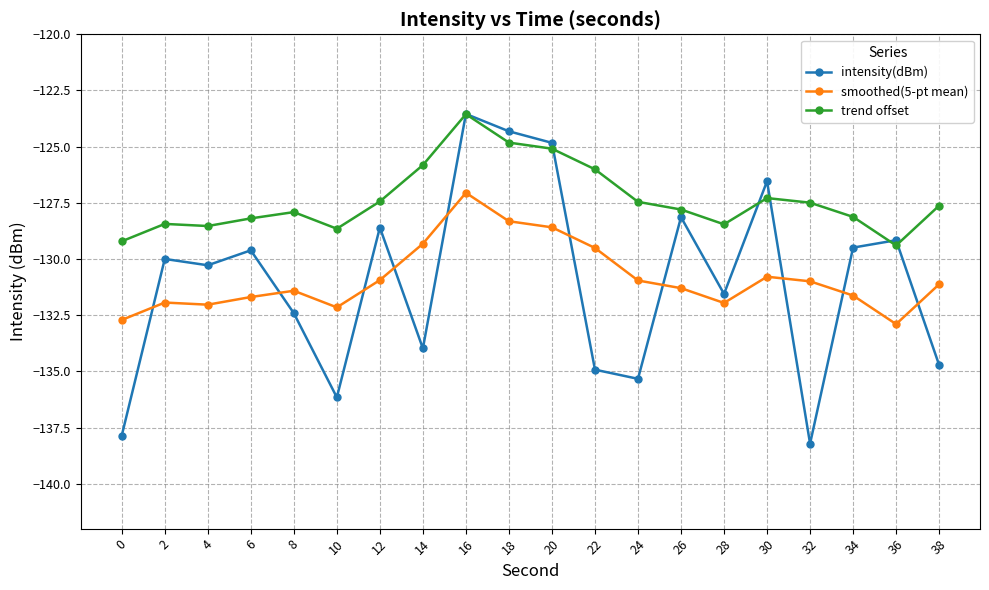

True or false: intensity(dBm) has a value of -33.9 at 38.

False